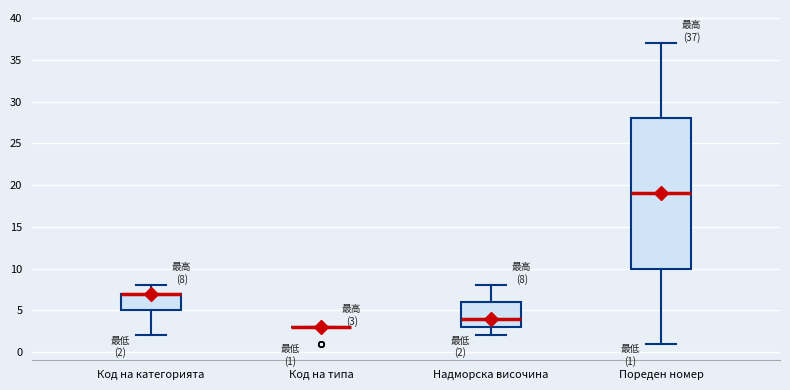

Comparing the boxes themselves (not the whiskers), which one is the tallest?

Пореден номер